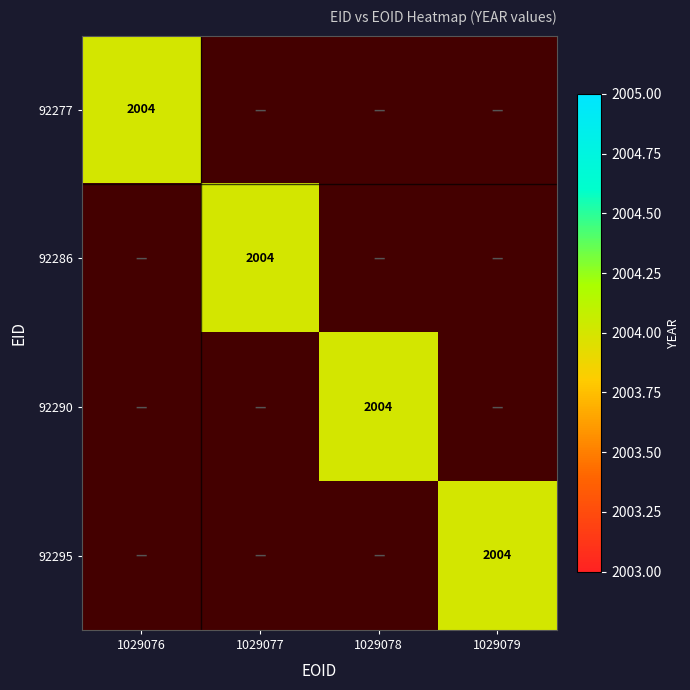

The 92290 series shows -632 at 1029077. True or false?

False